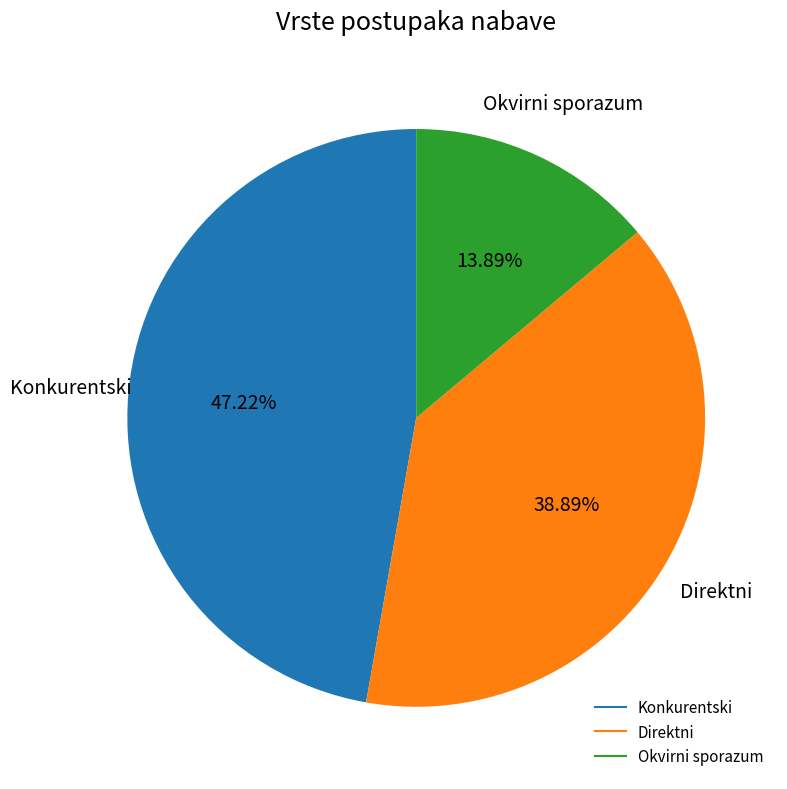

To the nearest percent, what is the difference between the Konkurentski and Okvirni sporazum slice percentages?

33%